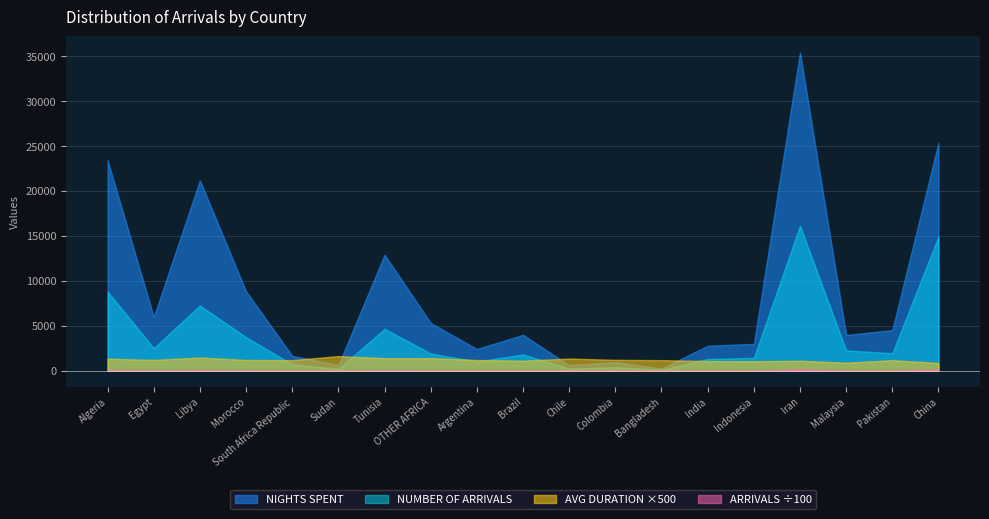

What is the difference between the ARRIVALS x100 values at Tunisia and Libya?

26.0